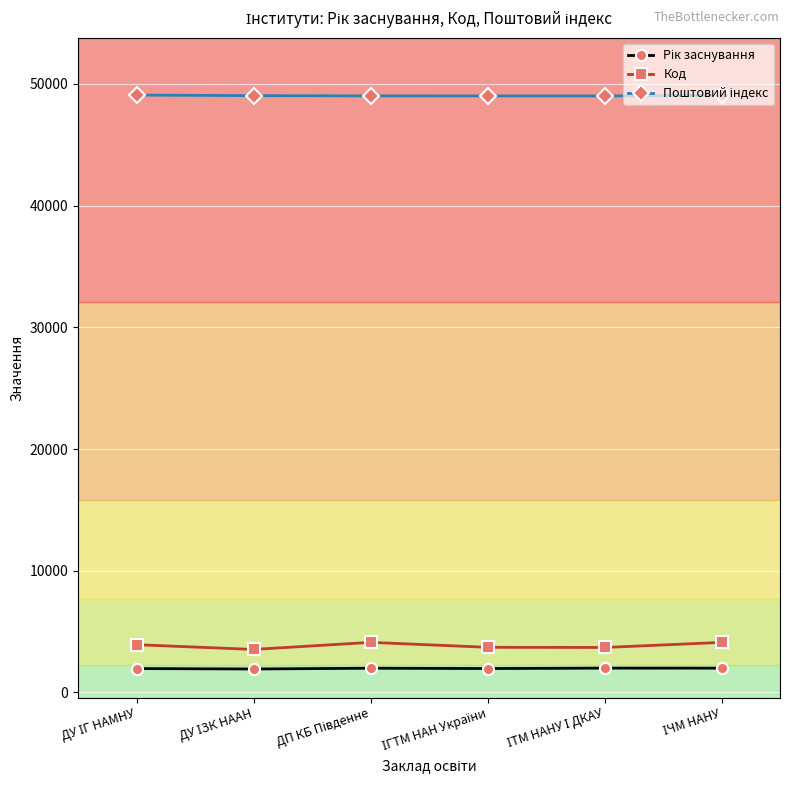

How many lines are shown in the chart?

3